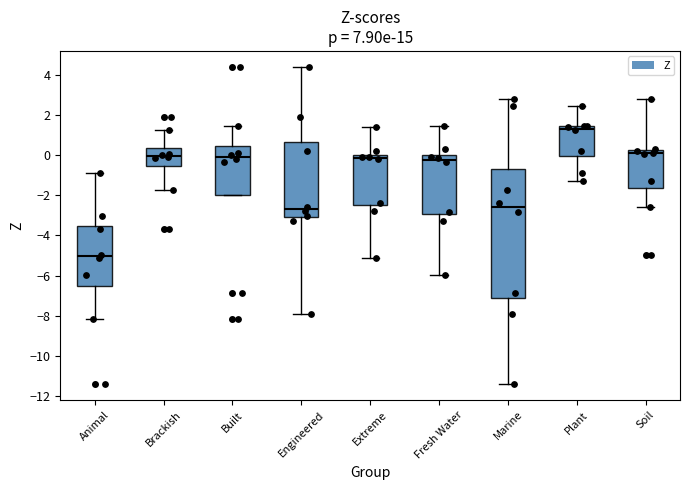

Reading left to right, transcribe this box plot: for each box, give where its median line is, the range the box spans, and where its two whiskers end, as read against the y-axis. The values are not printed on the chart, so give them approximately, as read against the axis.

Animal: median -5.0, box -6.6 to -3.6, whiskers -8.2 to -0.8
Brackish: median 0.0, box -0.6 to 0.4, whiskers -1.8 to 1.2
Built: median 0.0, box -2.0 to 0.4, whiskers -2.0 to 1.4
Engineered: median -2.6, box -3.0 to 0.6, whiskers -7.8 to 4.4
Extreme: median -0.2, box -2.4 to 0.0, whiskers -5.2 to 1.4
Fresh Water: median -0.2, box -3.0 to 0.0, whiskers -6.0 to 1.4
Marine: median -2.6, box -7.2 to -0.6, whiskers -11.4 to 2.8
Plant: median 1.4 (just below the box's upper edge), box 0.0 to 1.4, whiskers -1.4 to 2.4
Soil: median 0.2 (just below the box's upper edge), box -1.6 to 0.2, whiskers -2.6 to 2.8